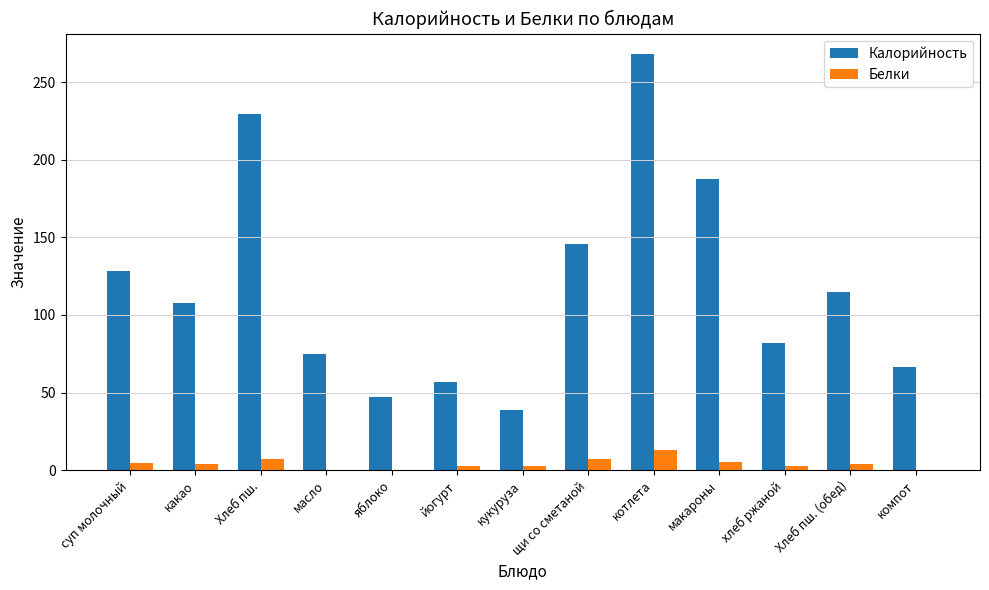

What is the sum of all Калорийность values?

1547.6